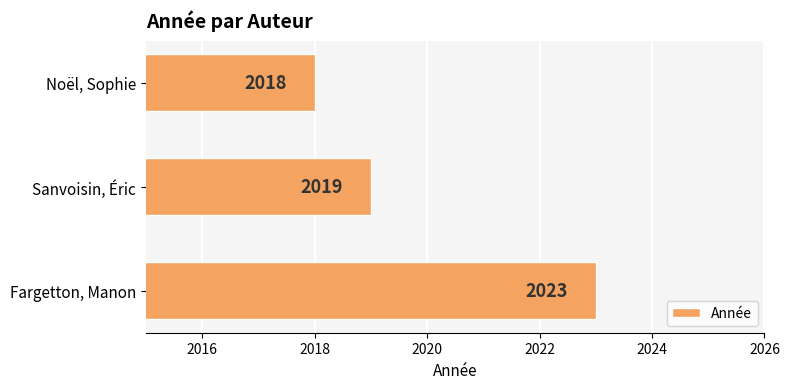

Are the bars horizontal?

Yes